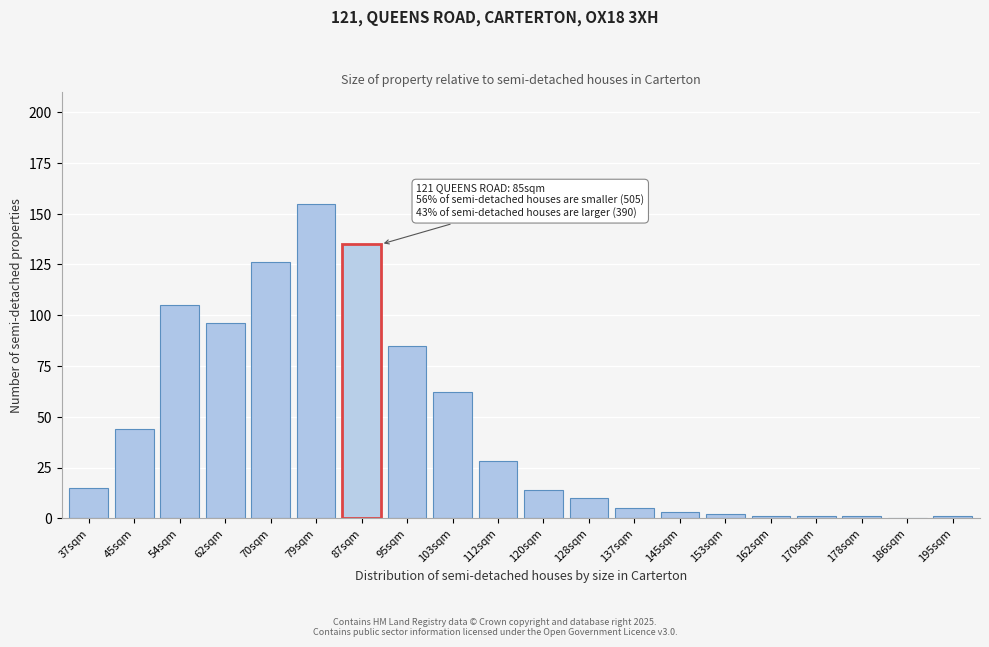

Reading left to right, transcribe all the data shown in this chart.

37sqm=15	45sqm=44	54sqm=105	62sqm=96	70sqm=126	79sqm=155	87sqm=135	95sqm=85	103sqm=62	112sqm=28	120sqm=14	128sqm=10	137sqm=5	145sqm=3	153sqm=2	162sqm=1	170sqm=1	178sqm=1	186sqm=0	195sqm=1